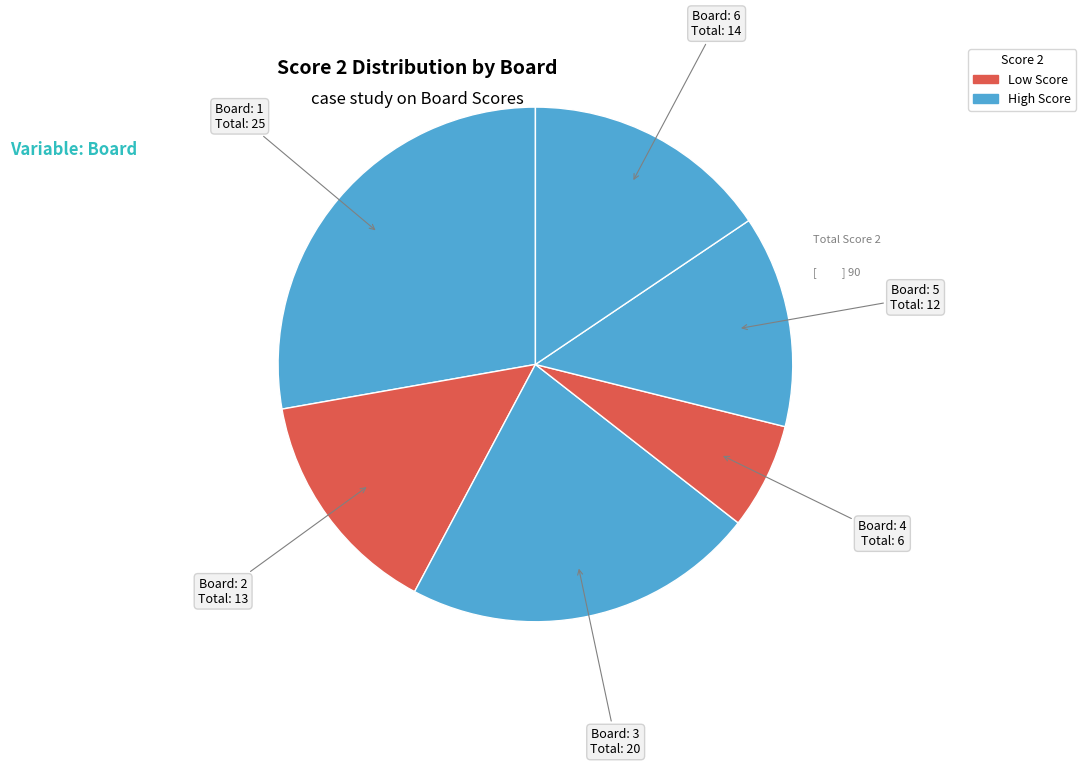

How many segments does this pie chart have?

6